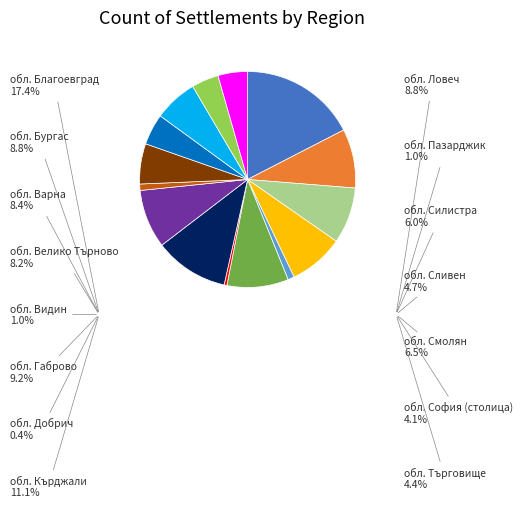

Is there a majority slice in this chart?

No